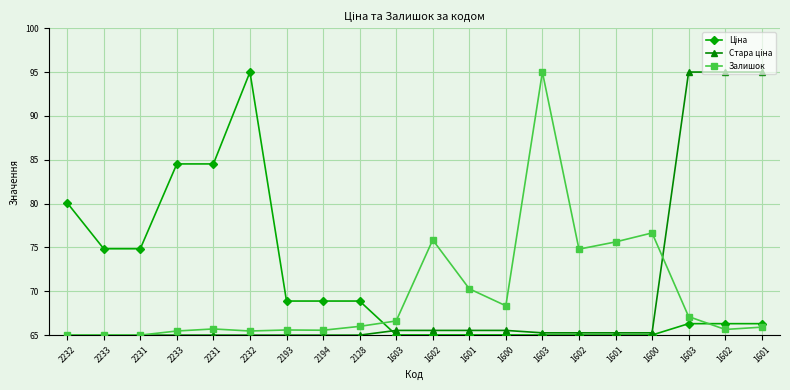

Rank the series by their maximum value, from highest to lowest.

Ціна, Стара ціна, Залишок